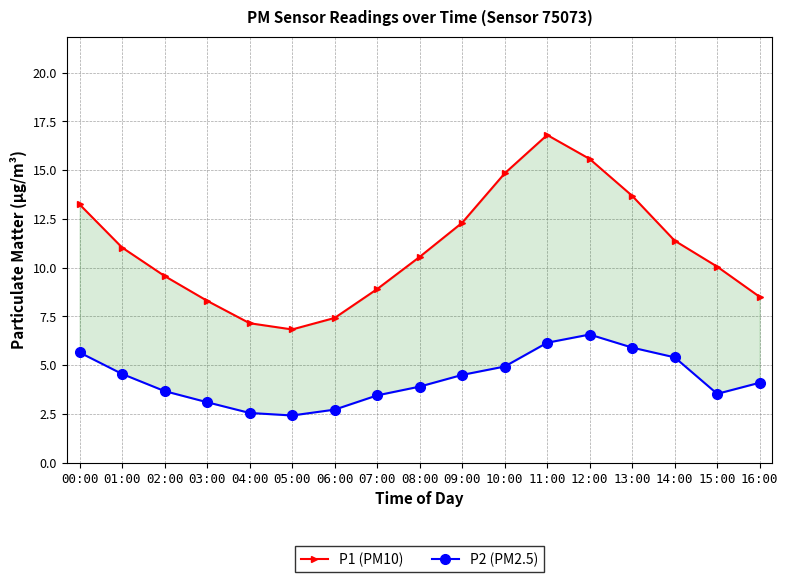

What is the label of the 5th point from the right?

12:00